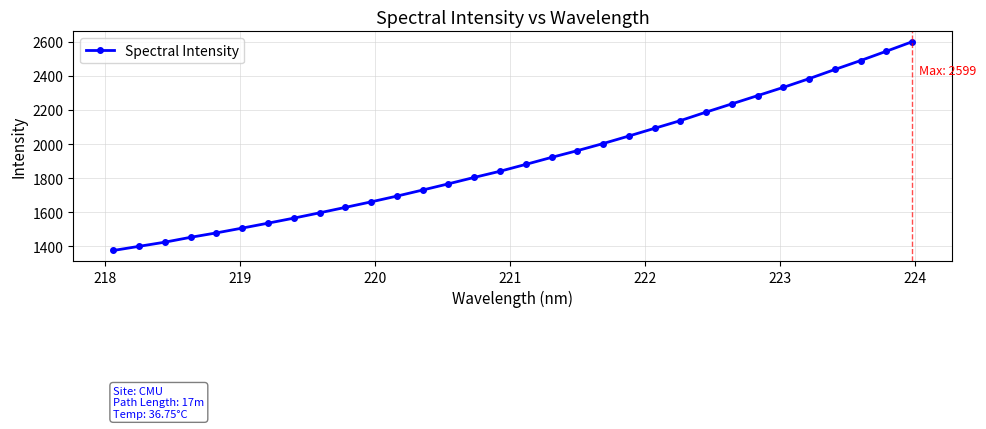

What is the value of the 32nd point from the left?

2598.8